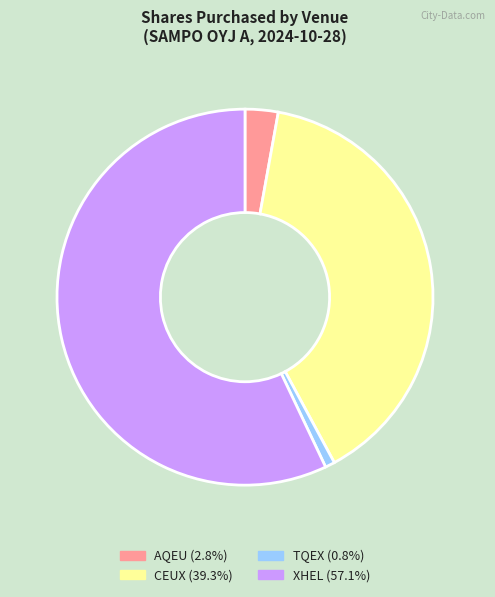

Is it true that AQEU is 3% of the pie?

True